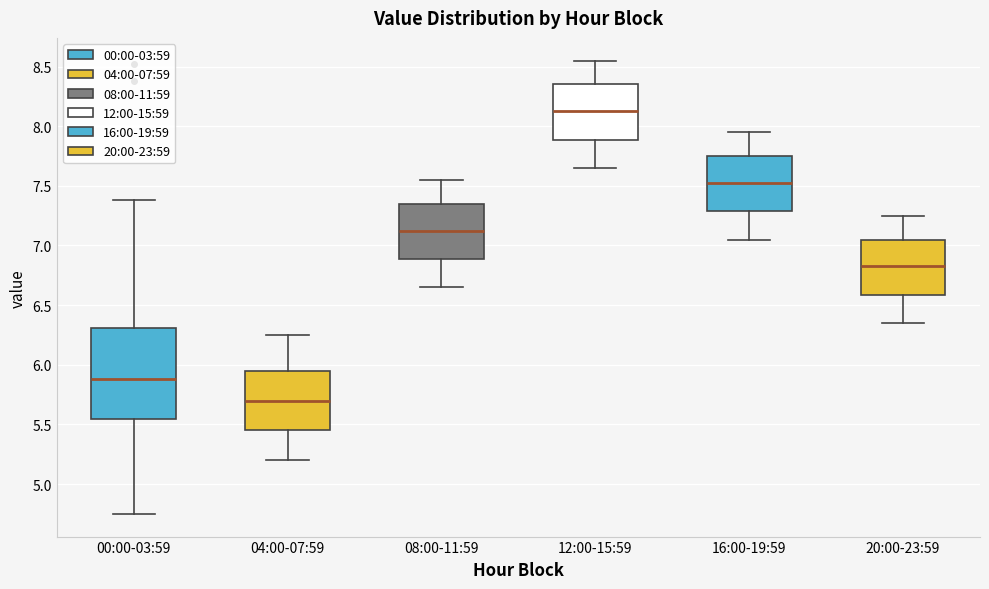

Which box's median line is the highest?

12:00-15:59